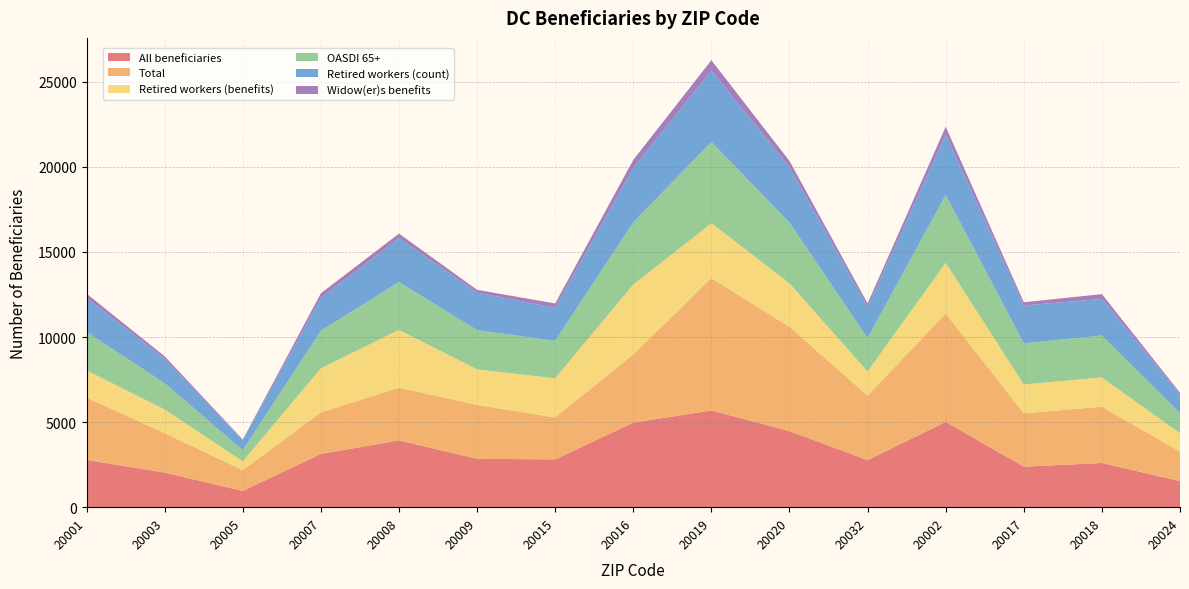

Reading left to right, list all the values displayed in this chart.

All beneficiaries: 2779	2036	956	3134	3931	2844	2813	4971	5686	4473	2767	5013	2383	2599	1537
Total: 3665	2315	1225	2440	3095	3165	2465	4010	7775	6130	3795	6370	3135	3310	1725
Retired workers (benefits): 1599	1392	515	2588	3395	2090	2301	4107	3227	2553	1418	2982	1696	1717	1084
OASDI 65+: 2255	1545	660	2210	2815	2310	2200	3660	4780	3570	1965	3985	2420	2465	1185
Retired workers (count): 2005	1435	570	1925	2570	2205	1935	3195	4200	3250	1825	3540	2225	2150	1095
Widow(er)s benefits: 246	147	51	277	275	161	261	471	600	372	207	465	186	283	99